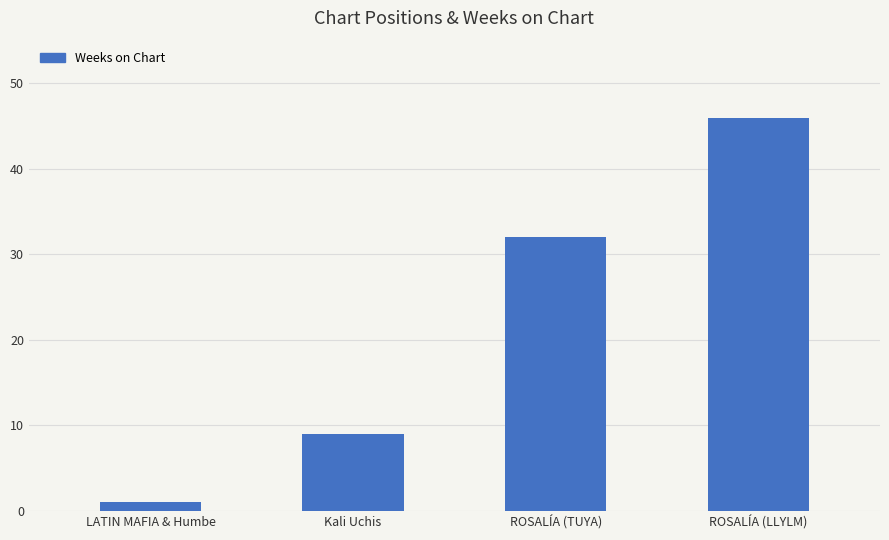

What is the label of the 1st bar from the left?

LATIN MAFIA & Humbe